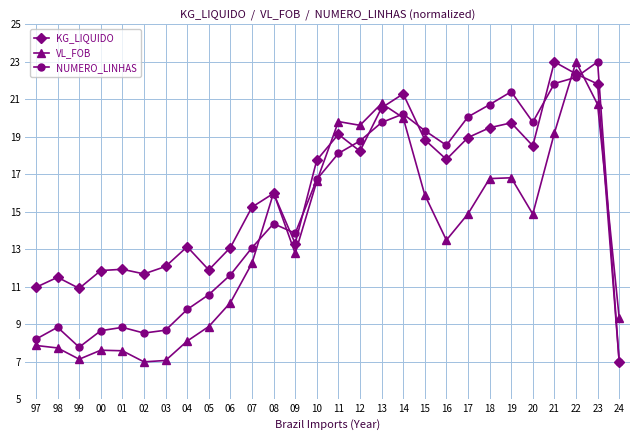

At which category does NUMERO_LINHAS reach its first local valley?

99